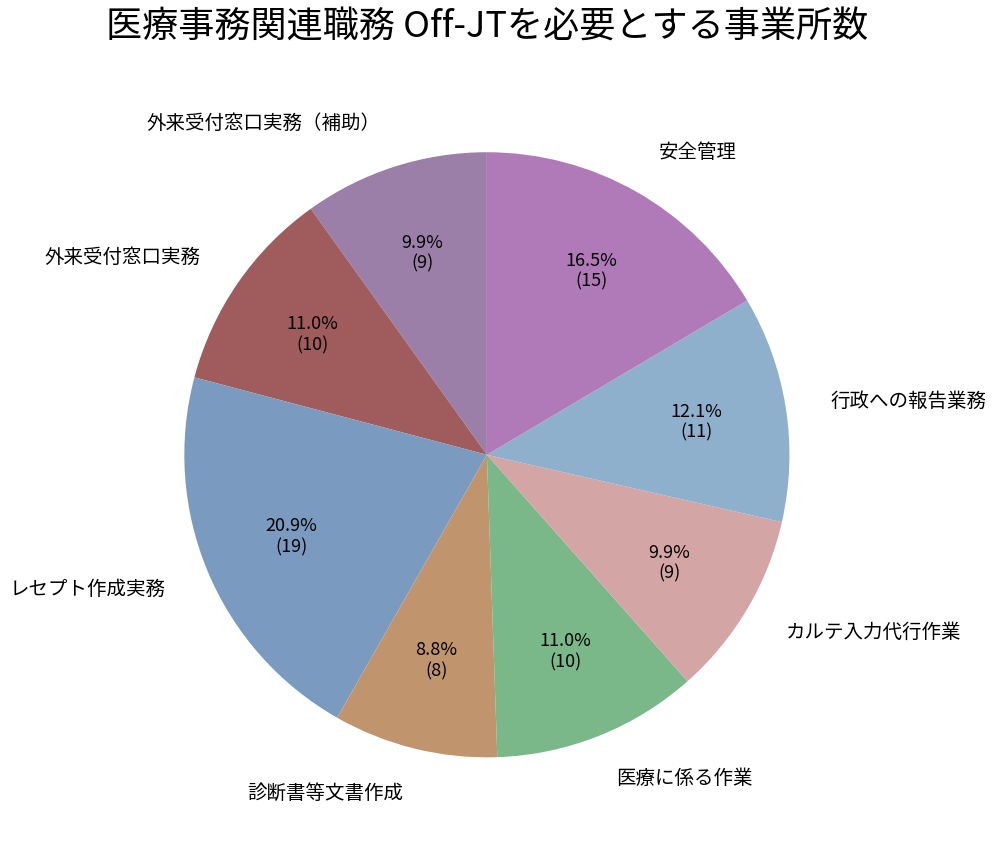

Which has a higher value, 安全管理 or 行政への報告業務?

安全管理